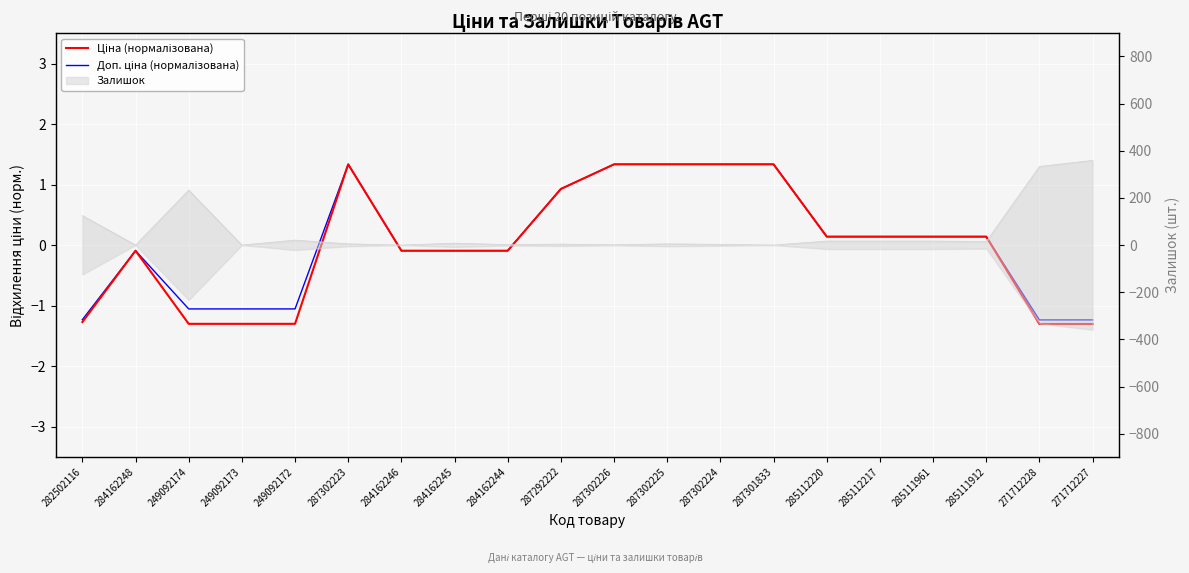

Where does the Доп. ціна (нормалізована) series first go above 0?

287302223